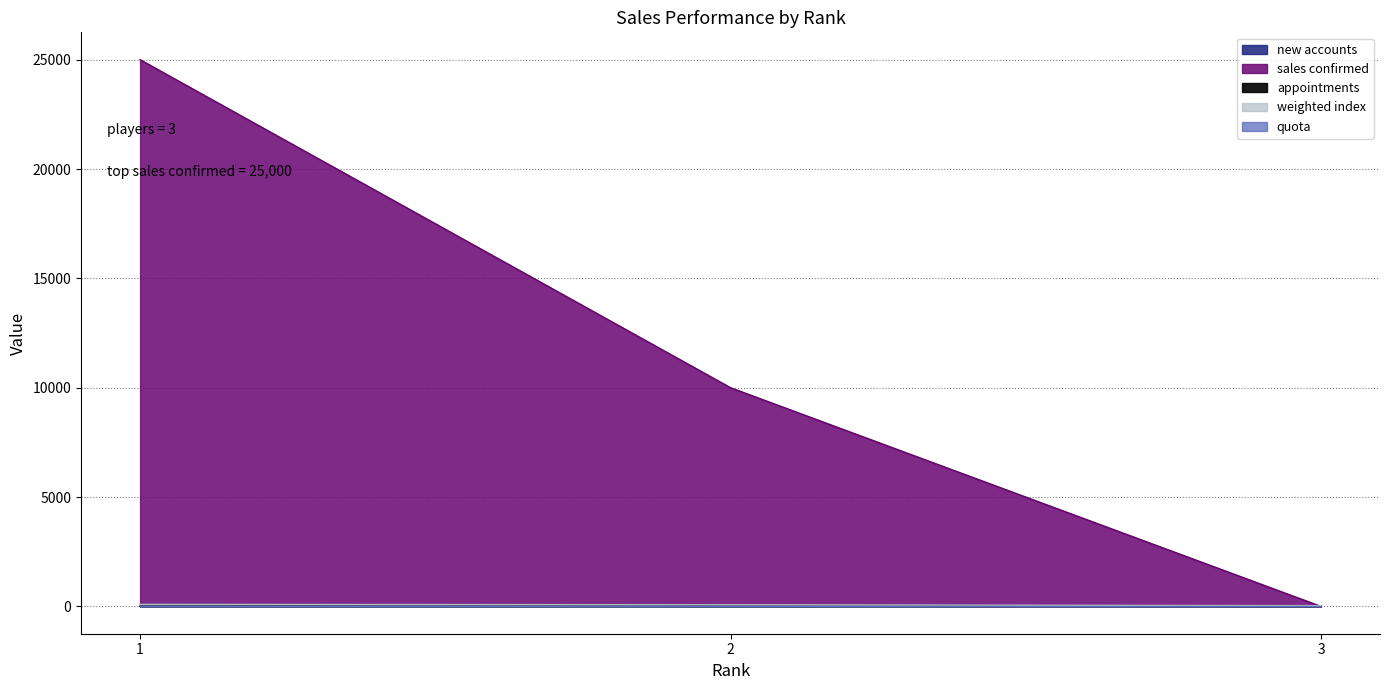

What is the value of the weighted index point at the 1st from the left?

92